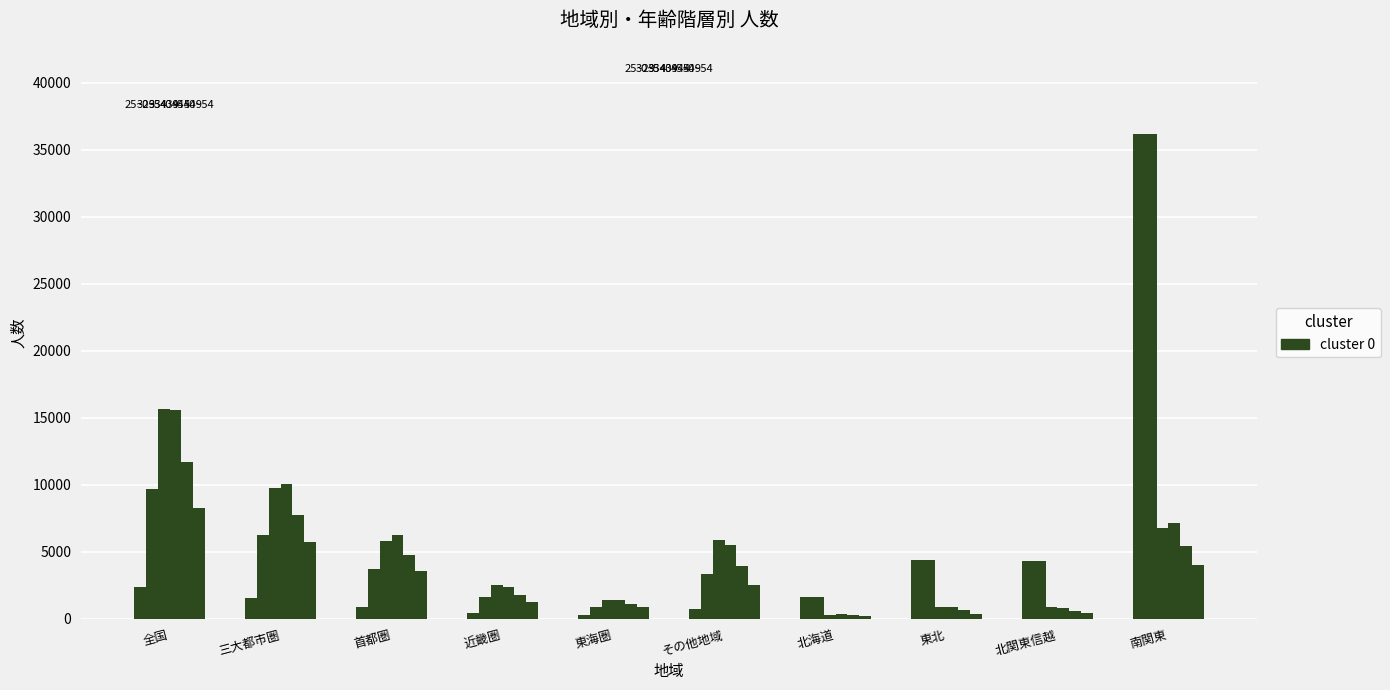

How many data points does each series have?

10